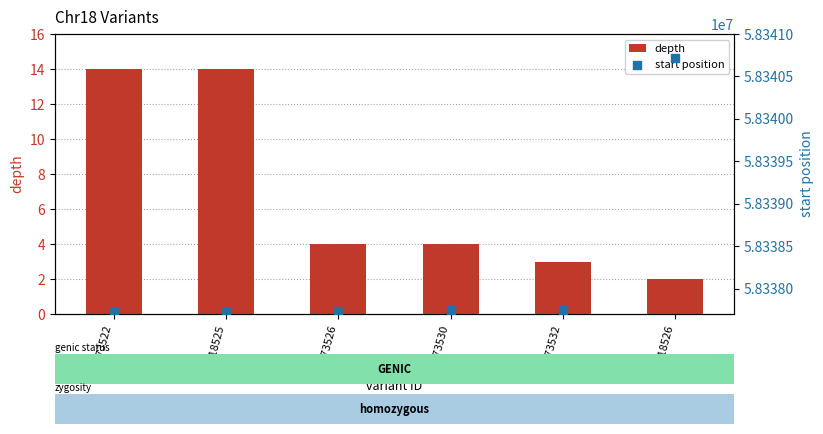

What are all the series names shown in the legend?

depth, start position